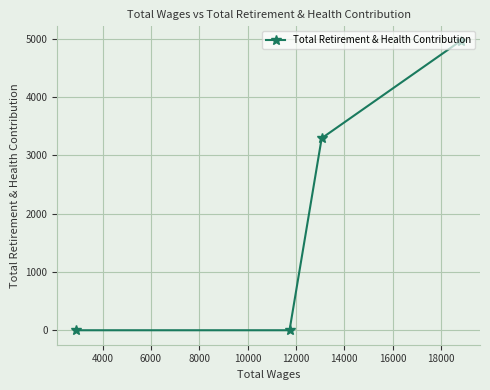

What is the average value?

2065